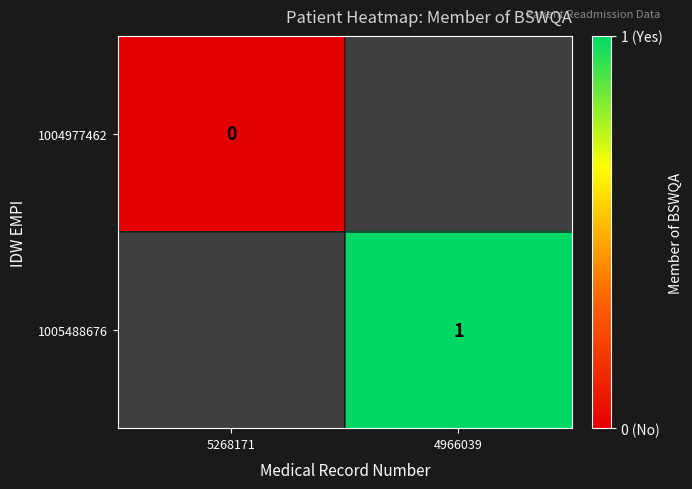

Is it true that 1005488676 equals 1 at 4966039?

True